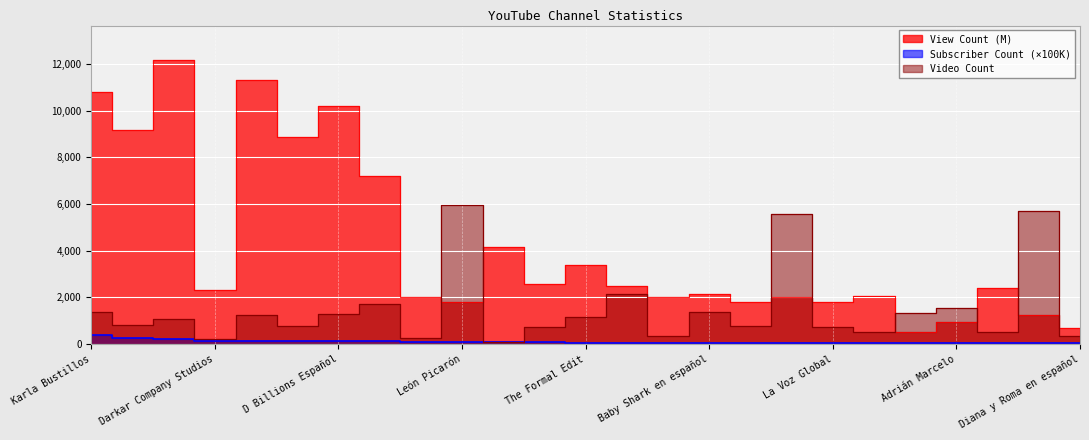

What is the highest value of the View Count series?

12176.1